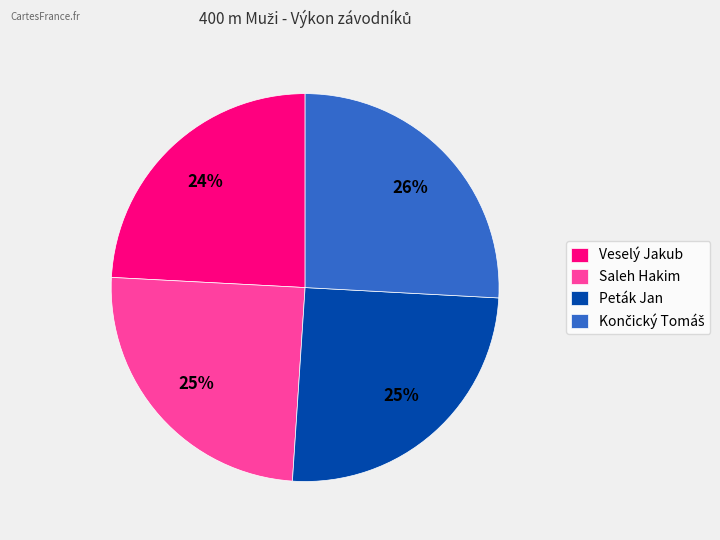

To the nearest percent, what is the difference between the largest and smallest slice percentages?

2%